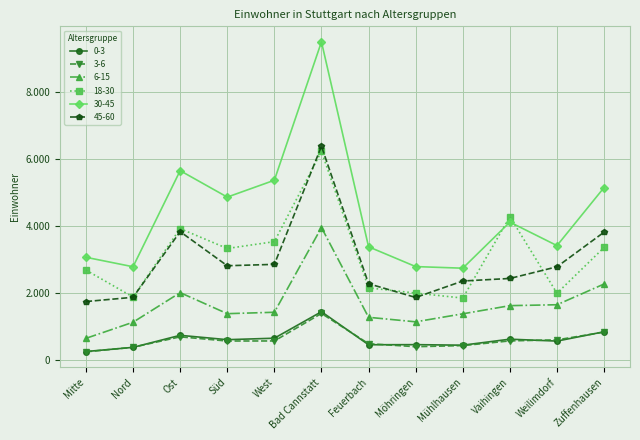

Where does the 30-45 series first go above 4115?

Ost